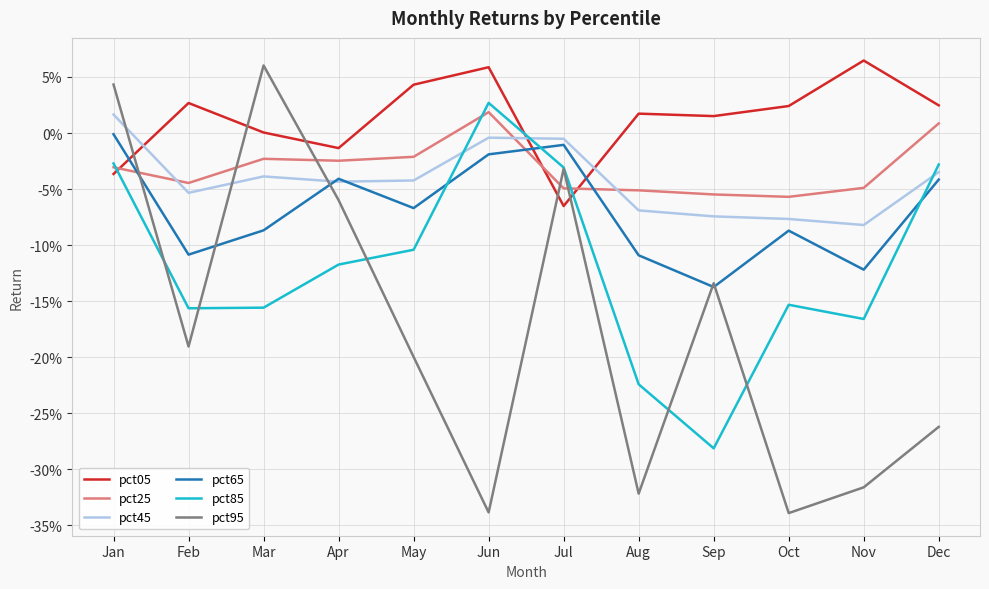

List the labels in order of pct45 value, largest first.

Jan, Jun, Jul, Dec, Mar, May, Apr, Feb, Aug, Sep, Oct, Nov